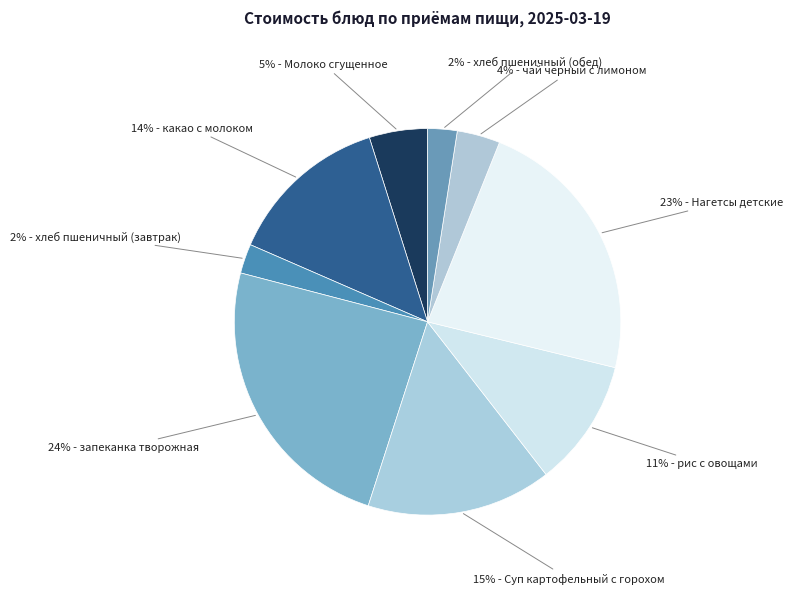

Count the number of slices in the pie.

9